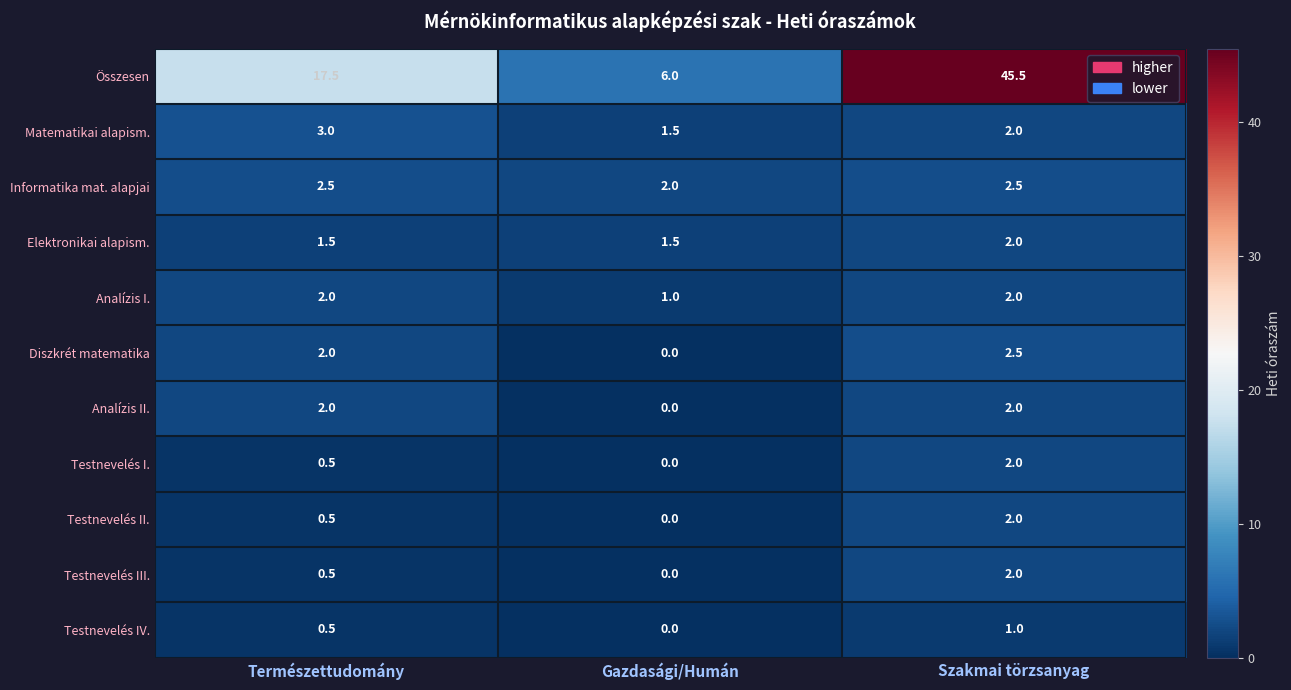

Is it true that Összesen equals 61.7 at Szakmai törzsanyag?

False